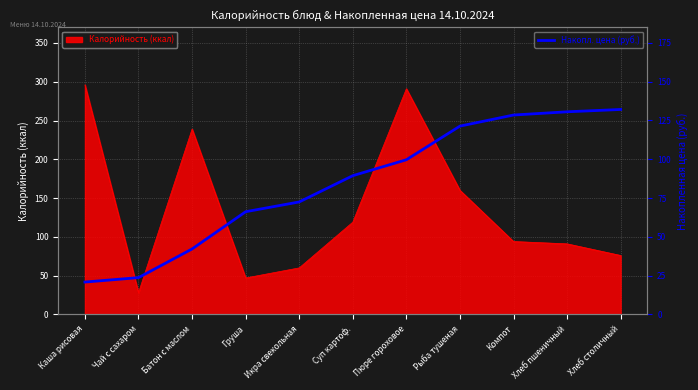

Read the Калорийность (ккал) value at Суп картоф..

119